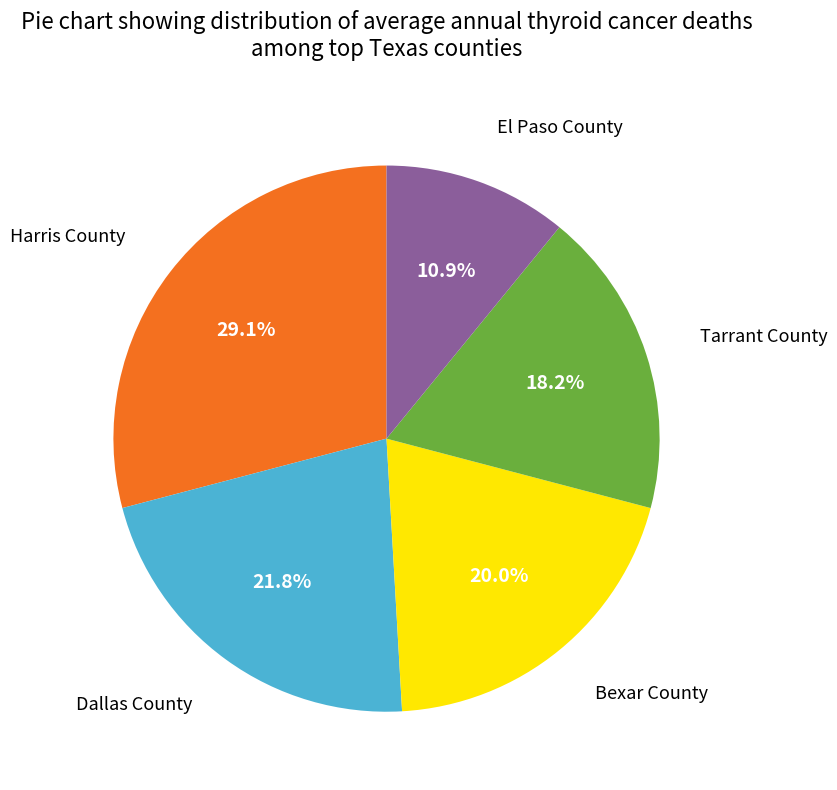

Is there any slice that represents more than half of the pie?

No